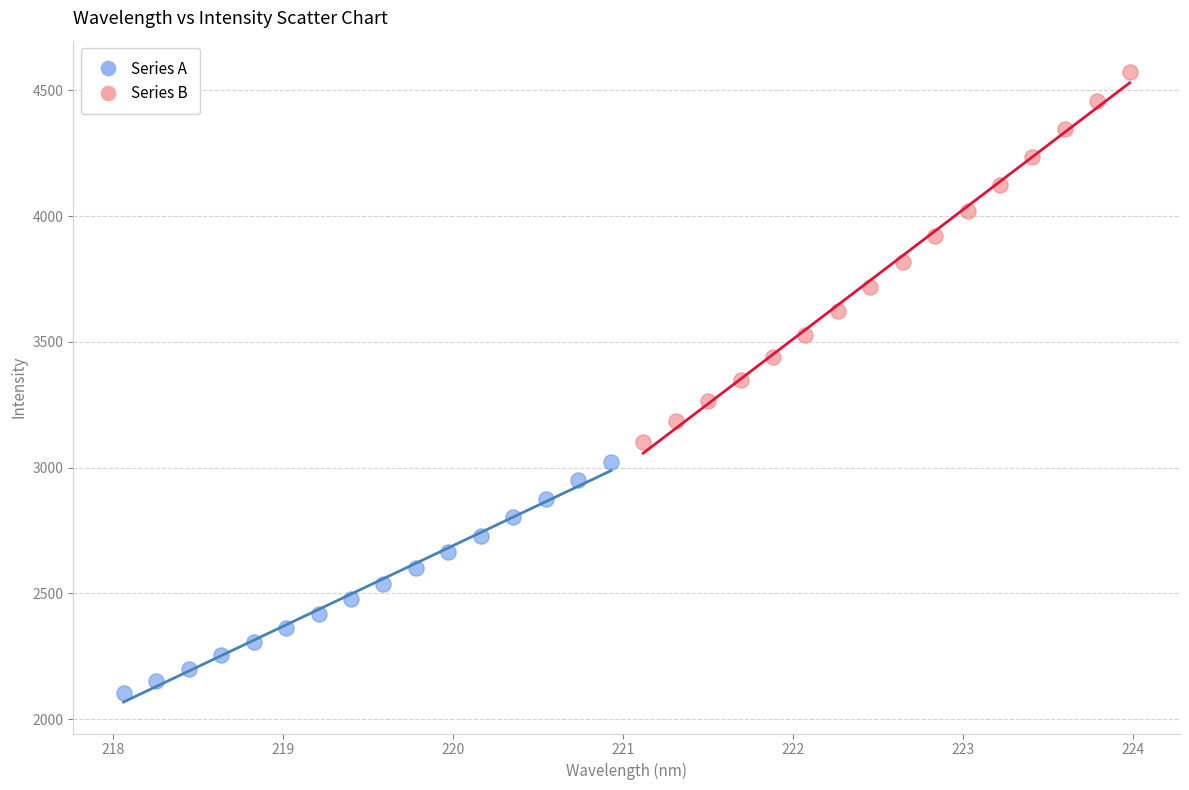

Which series contains the lowest Y value?

Series A